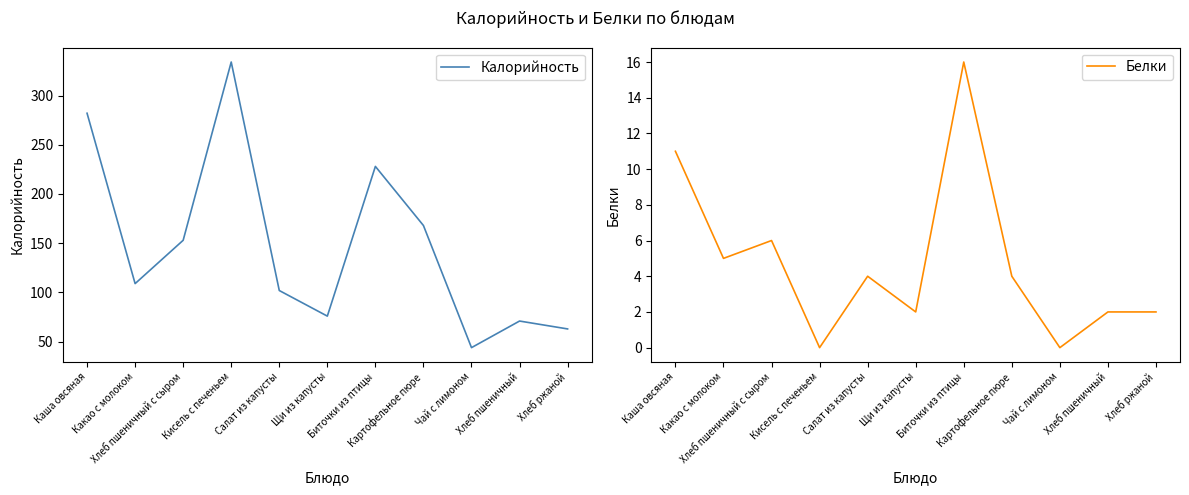

True or false: Калорийность has a value of 334 at Кисель с печеньем.

True